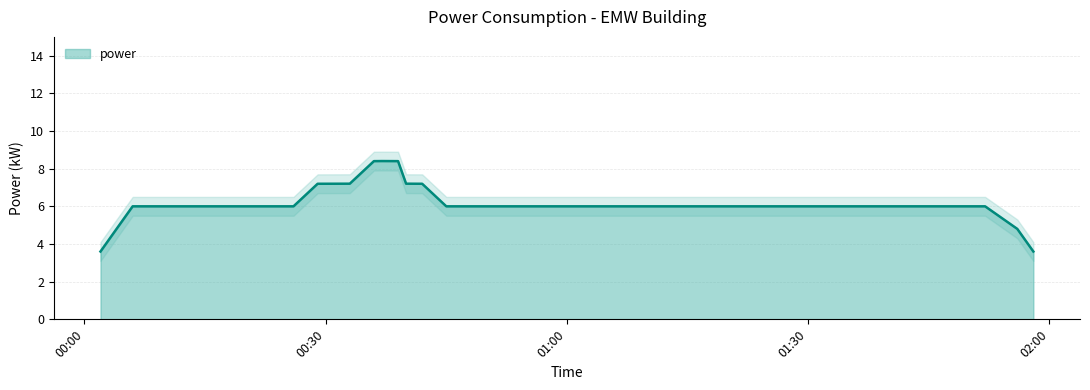

What is the highest value of the power series?

8.4